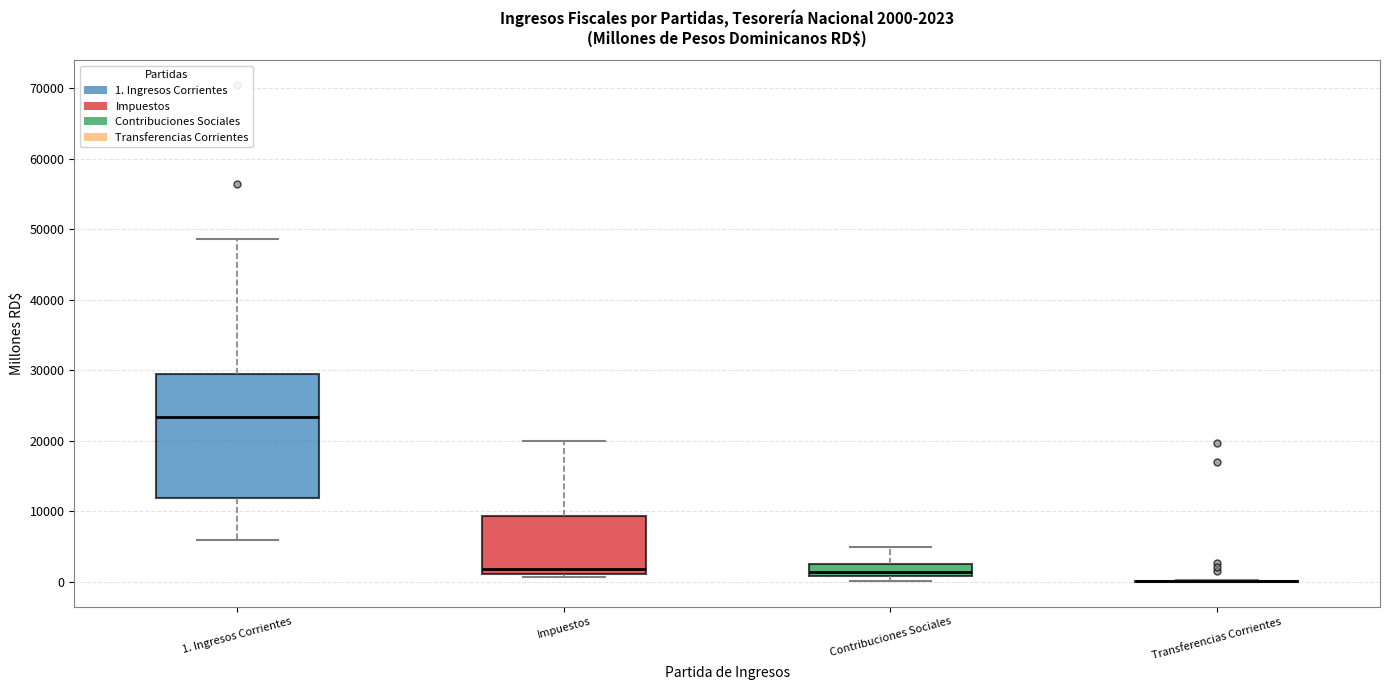

Comparing the boxes themselves (not the whiskers), which one is the tallest?

1. Ingresos Corrientes